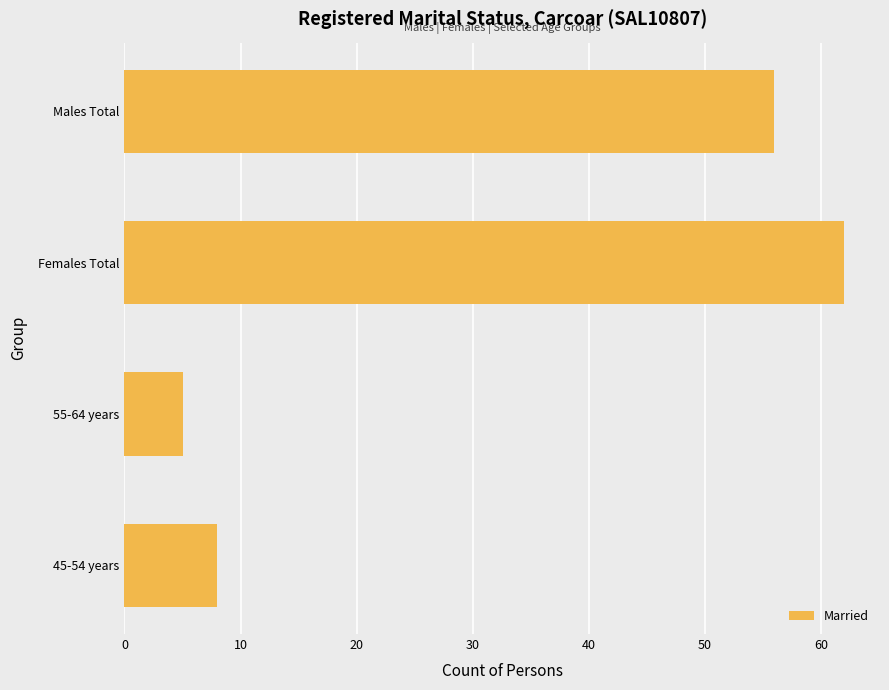

What position from the top is 45-54 years?

4